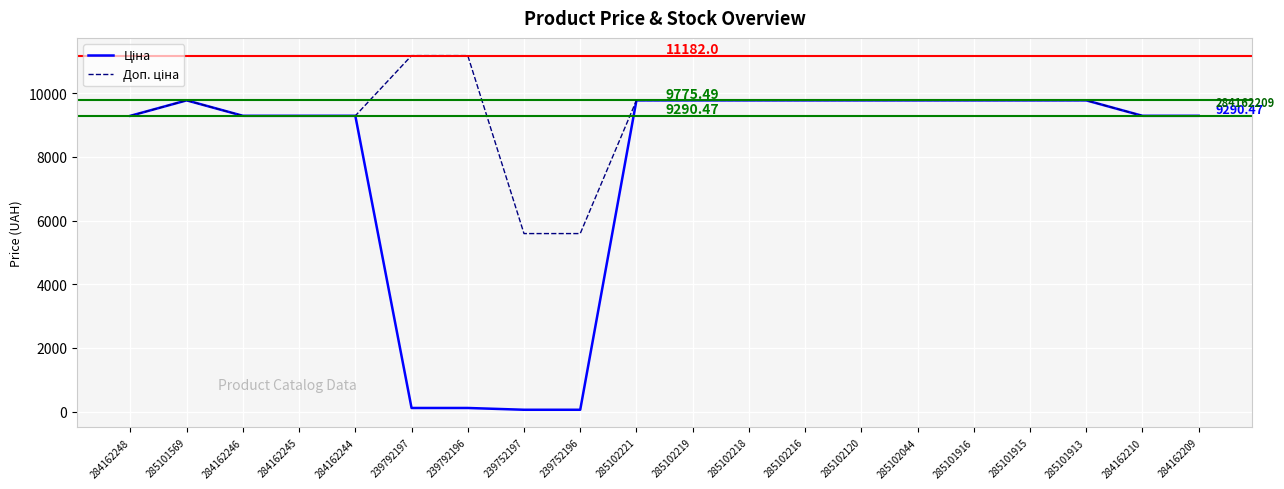

How many lines are shown in the chart?

2